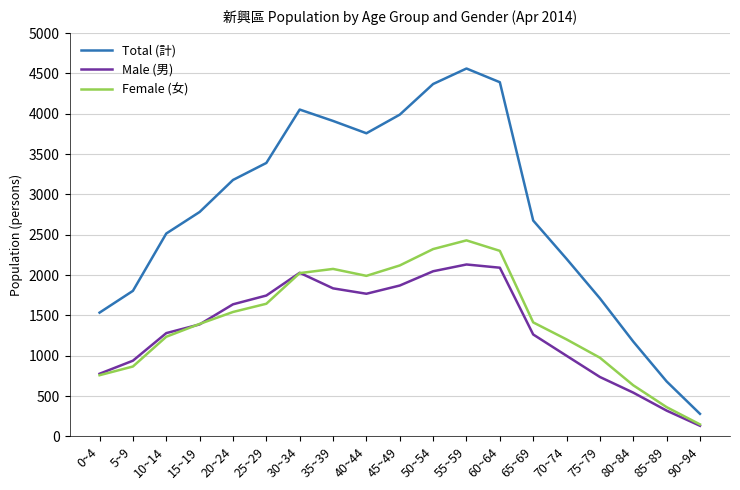

Does the chart have visible grid lines?

Yes